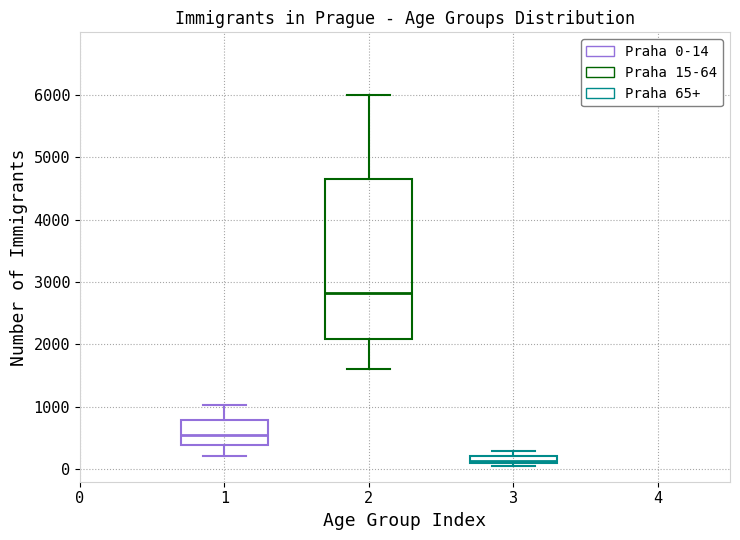

Where is the upper edge of the box at x = 3 on the y-axis? The values are not printed on the chart, so give them approximately, as read against the axis.

200